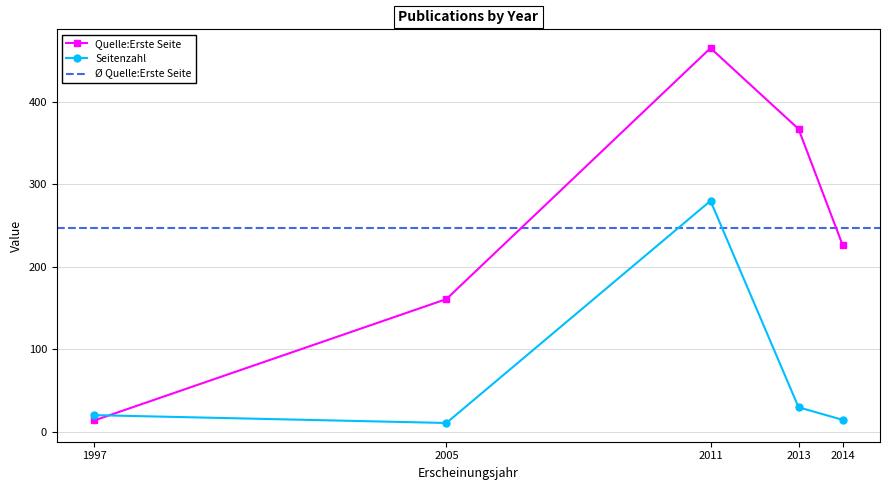

How many data points in Seitenzahl are above 20?

3